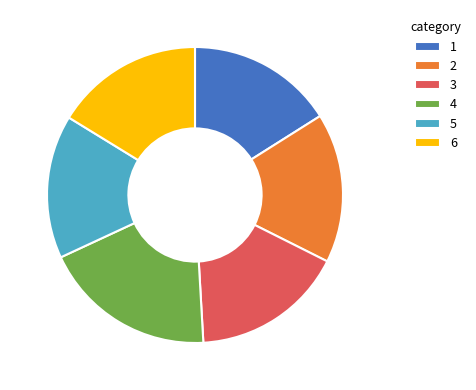

Does 5 represent more than half of the total?

No